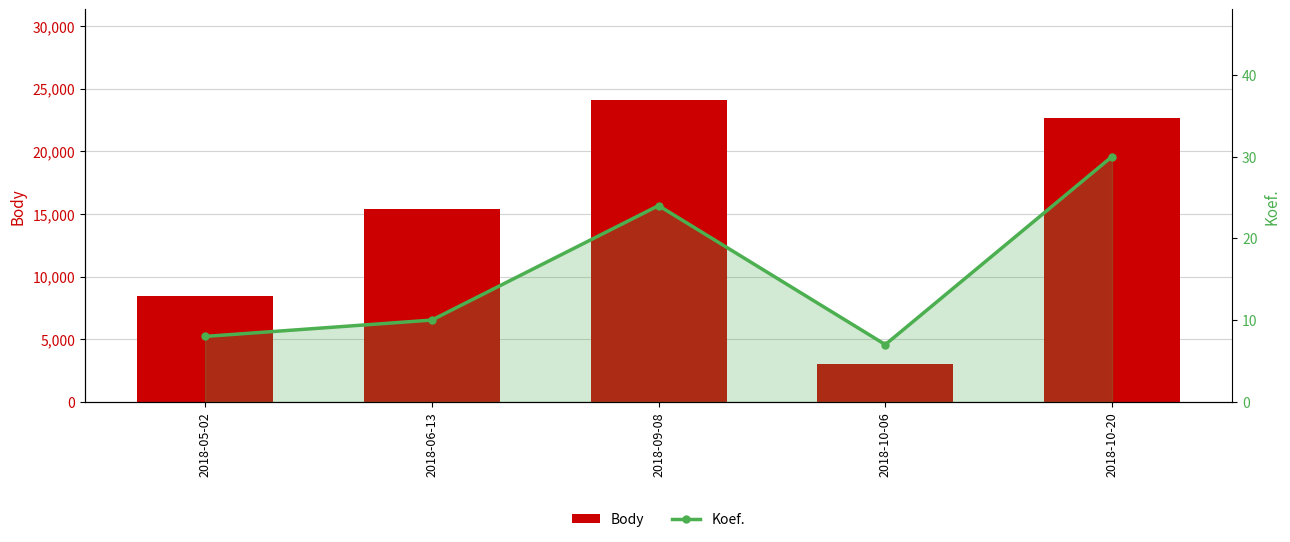

What are all the series names shown in the legend?

Body, Koef.